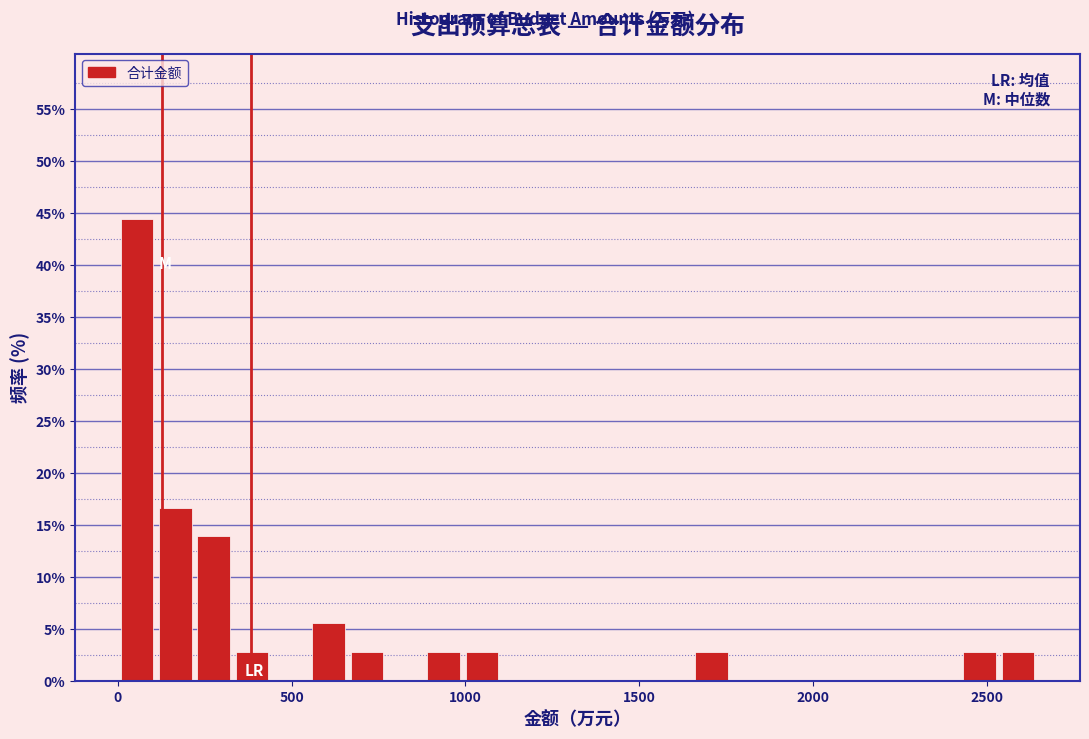

Read against the x-axis, roughly where is the centre of the tallest bar?

50